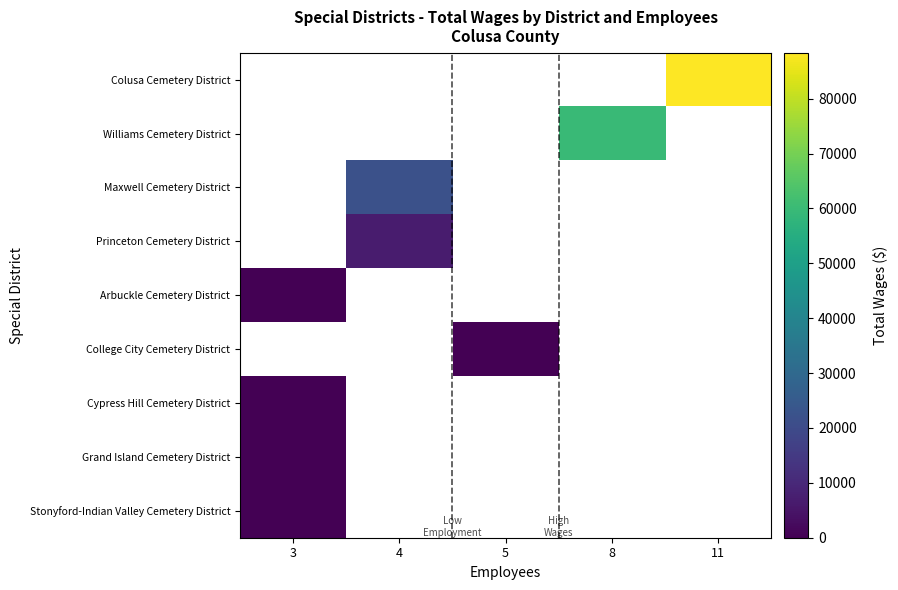

True or false: Cypress Hill Cemetery District has a value of 0.0 at 3.

True